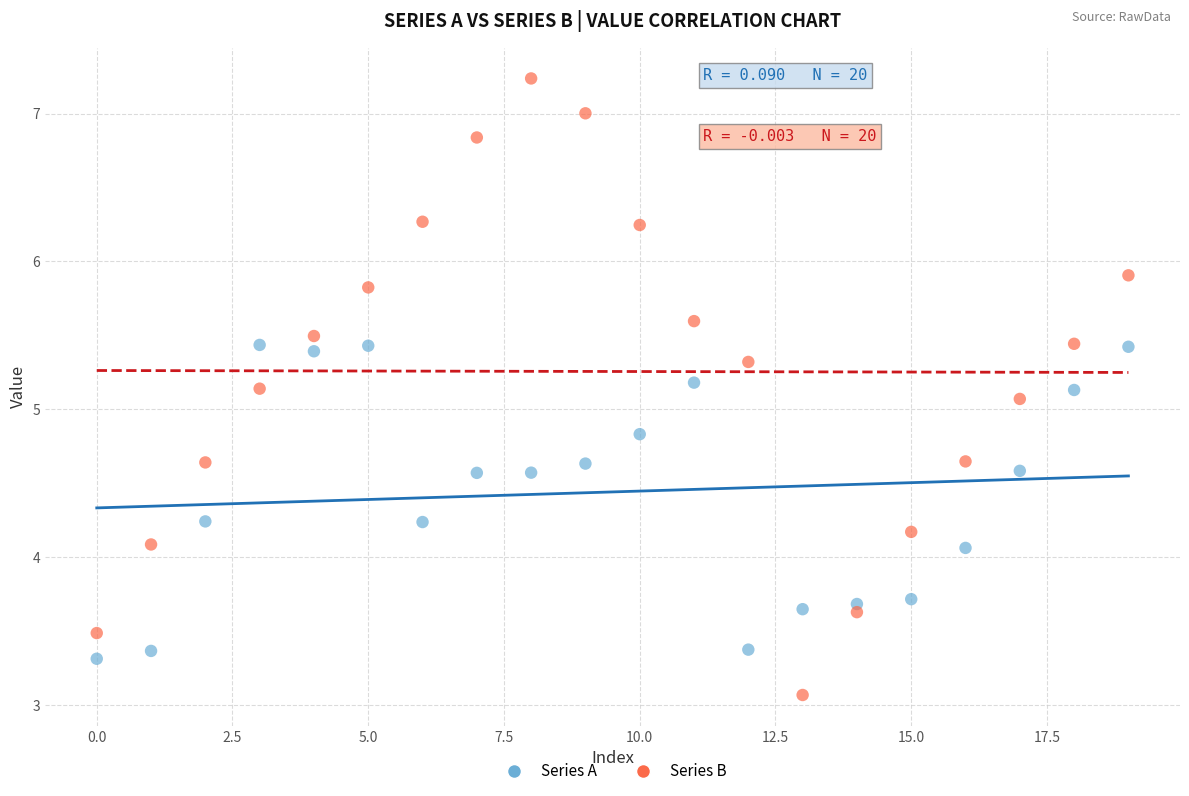

In the Series B series, what Y value is closest to 5?

5.1